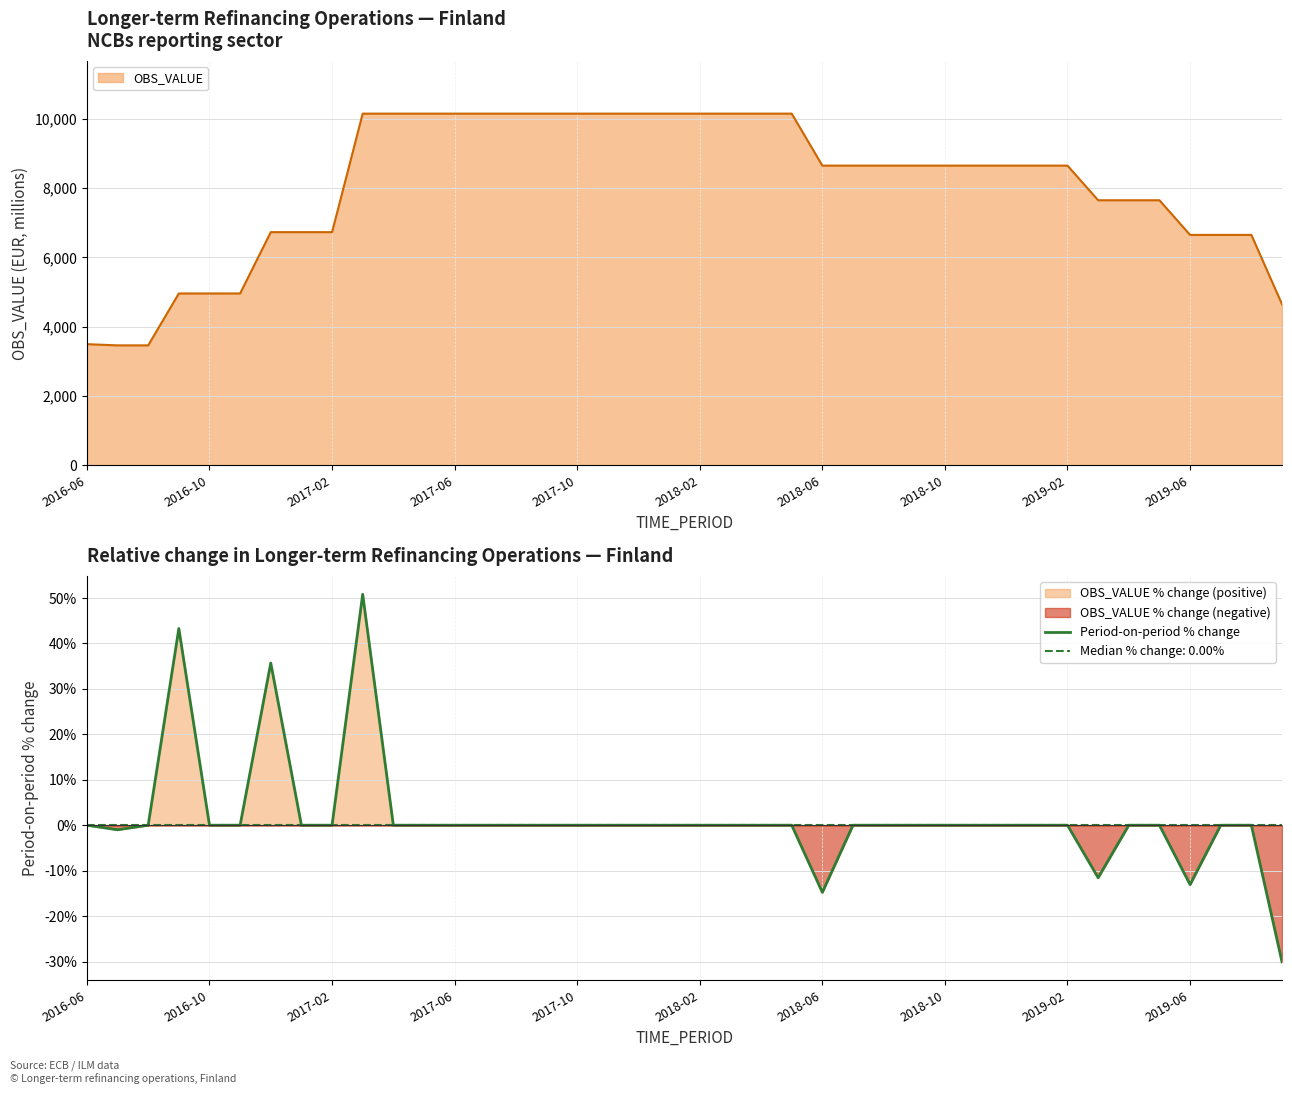

True or false: Period-on-period % change has a value of 0.0 at 2017-06.

True